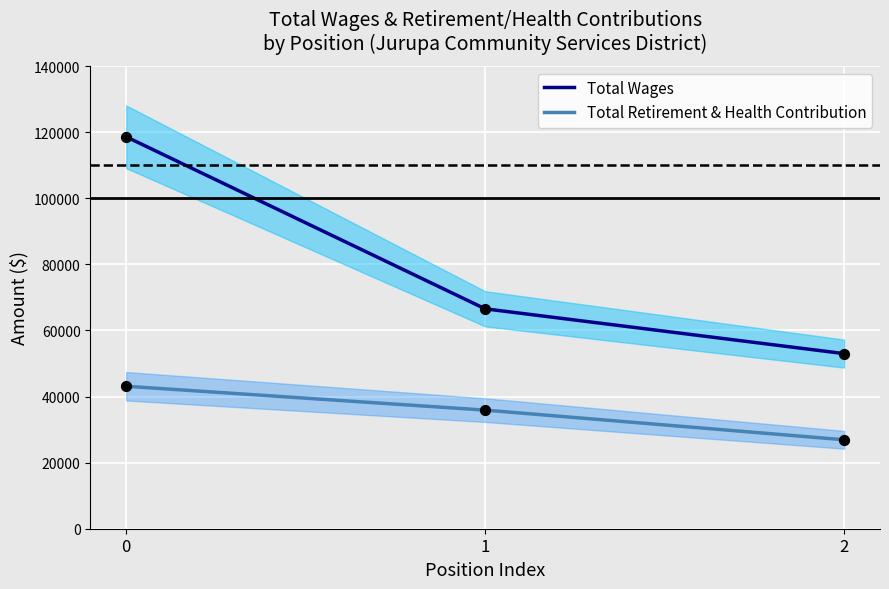

Which series reaches the maximum Y coordinate?

Total Wages